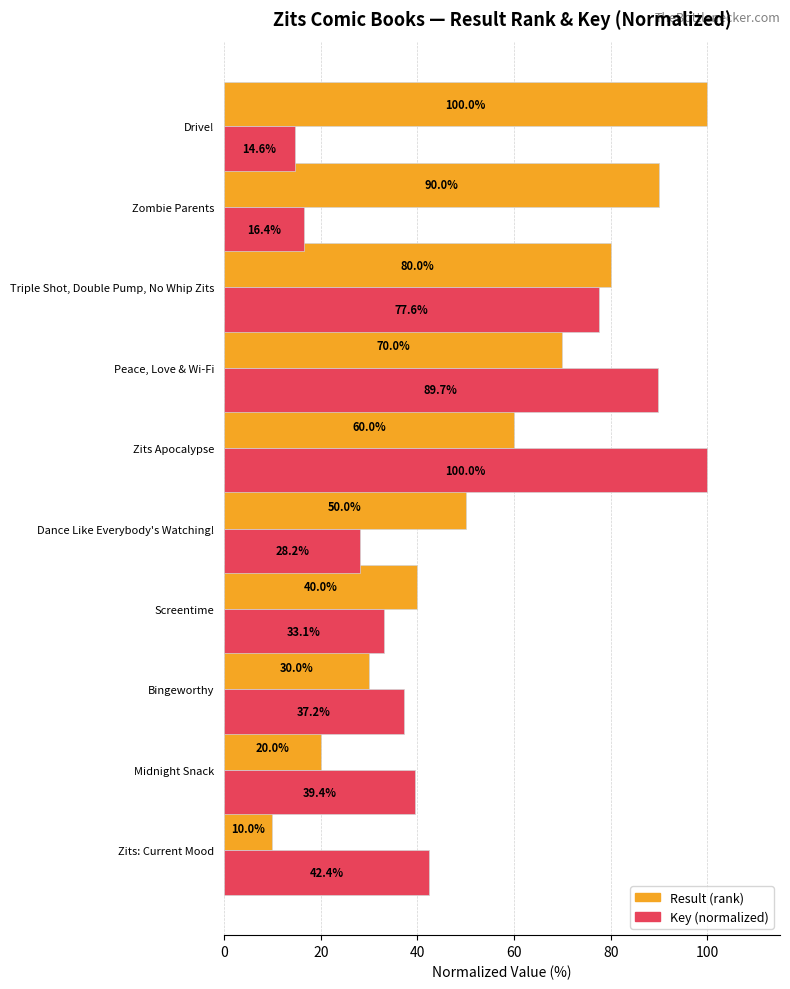

How many values in the Result (rank) series are below 60?

5